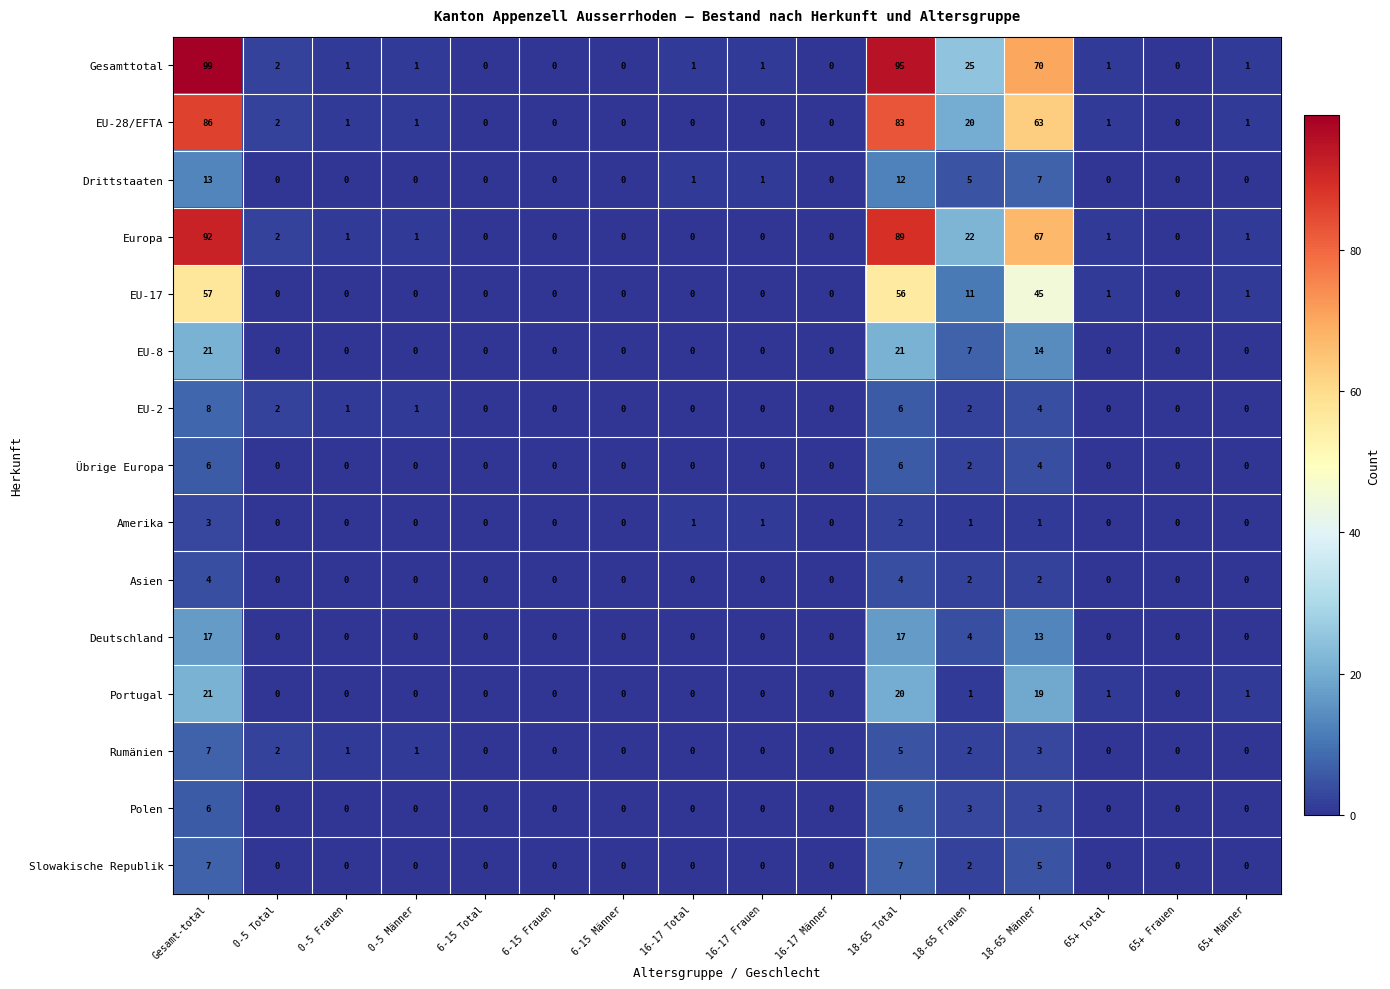

At which category does the chart reach its peak across all series?

Gesamt-total